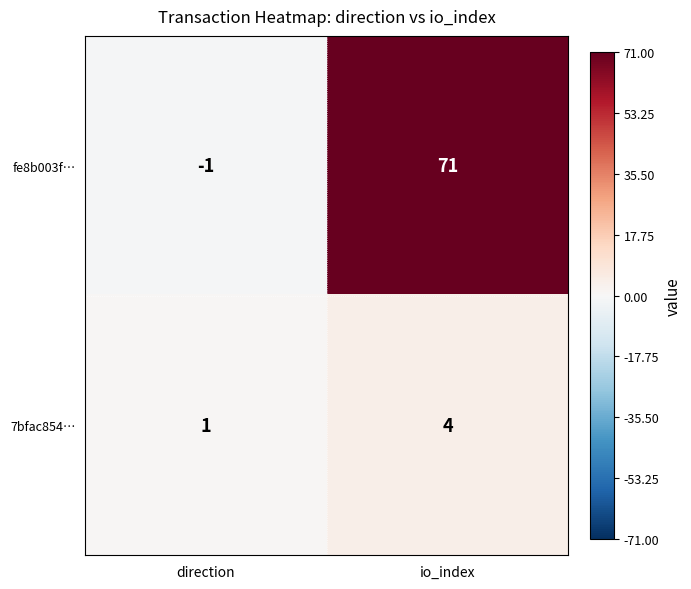

Where is 7bfac854… nearest to the value 2?

direction